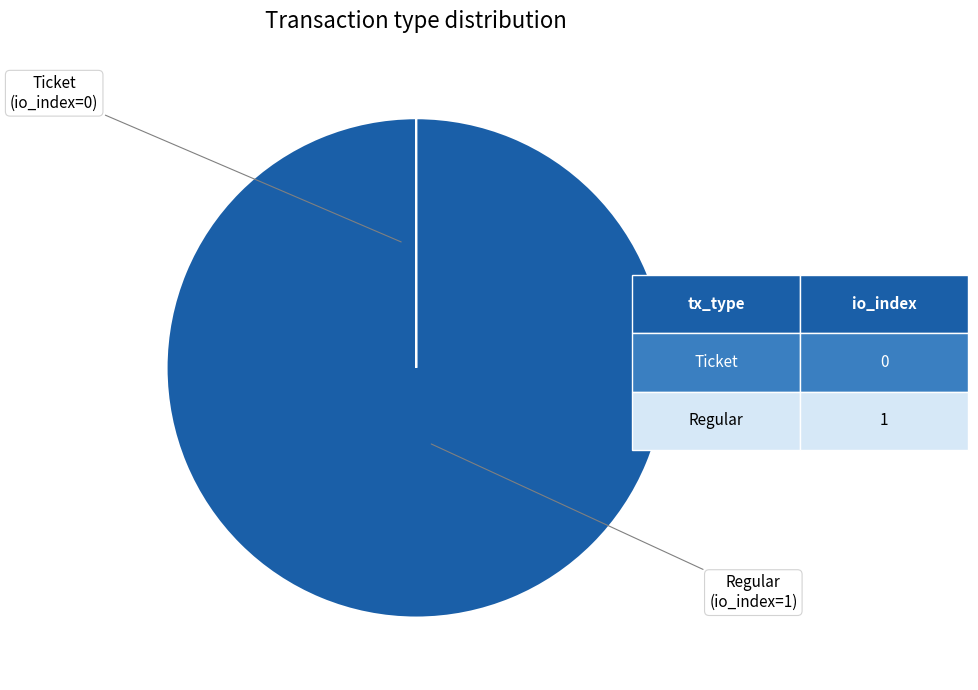

Does any single category account for the majority?

Yes